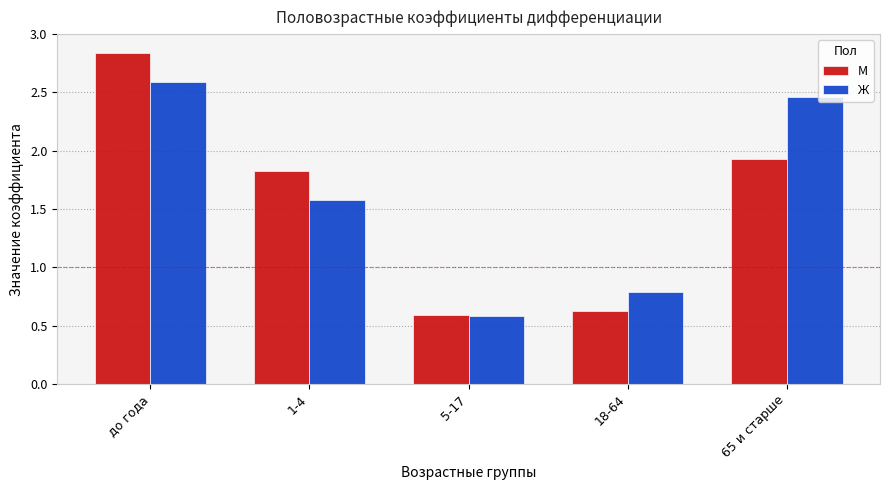

Which series changed the most between 1-4 and 5-17?

М